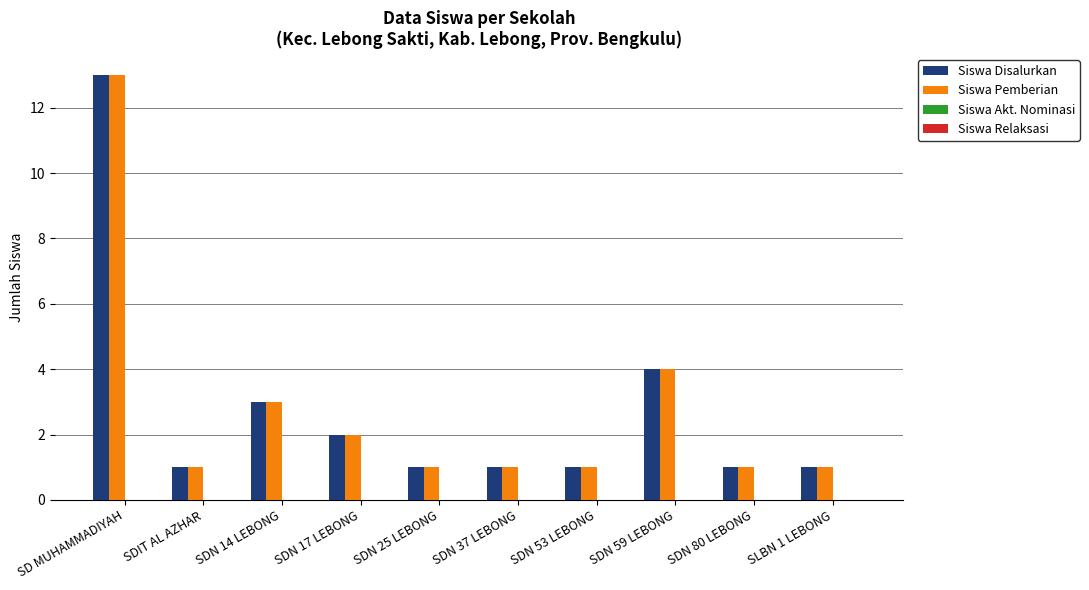

At which label is Siswa Pemberian closest to 7?

SDN 59 LEBONG